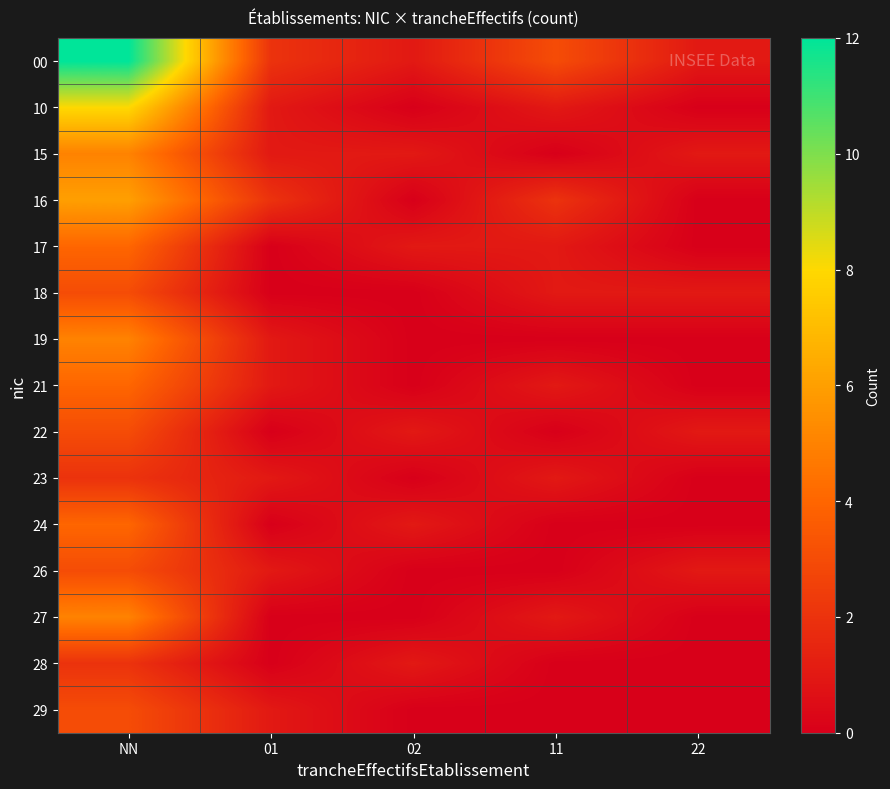

Reading left to right, transcribe all the data shown in this chart.

00: NN=12	01=2	02=1	11=3	22=1
10: NN=8	01=1	02=0	11=1	22=0
15: NN=5	01=1	02=1	11=0	22=1
16: NN=6	01=2	02=0	11=2	22=0
17: NN=4	01=0	02=1	11=1	22=0
18: NN=3	01=0	02=0	11=1	22=1
19: NN=5	01=1	02=0	11=0	22=0
21: NN=4	01=1	02=0	11=1	22=0
22: NN=3	01=0	02=1	11=0	22=1
23: NN=2	01=1	02=0	11=1	22=0
24: NN=4	01=0	02=1	11=0	22=0
26: NN=3	01=1	02=0	11=0	22=1
27: NN=5	01=0	02=0	11=1	22=0
28: NN=2	01=0	02=1	11=0	22=0
29: NN=3	01=1	02=0	11=0	22=0